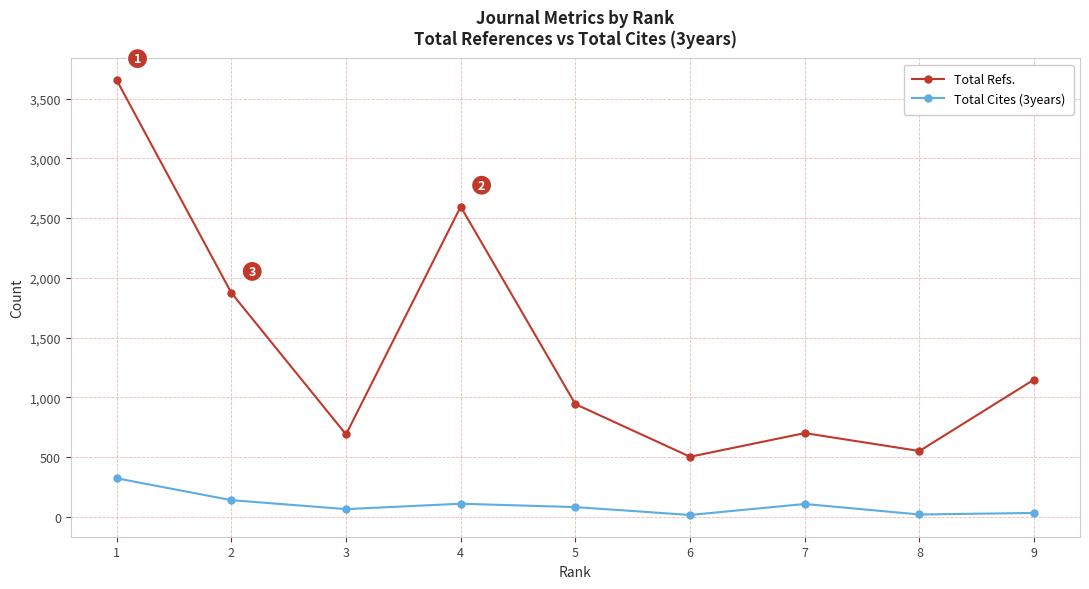

Which series changed the most between 1 and 5?

Total Refs.